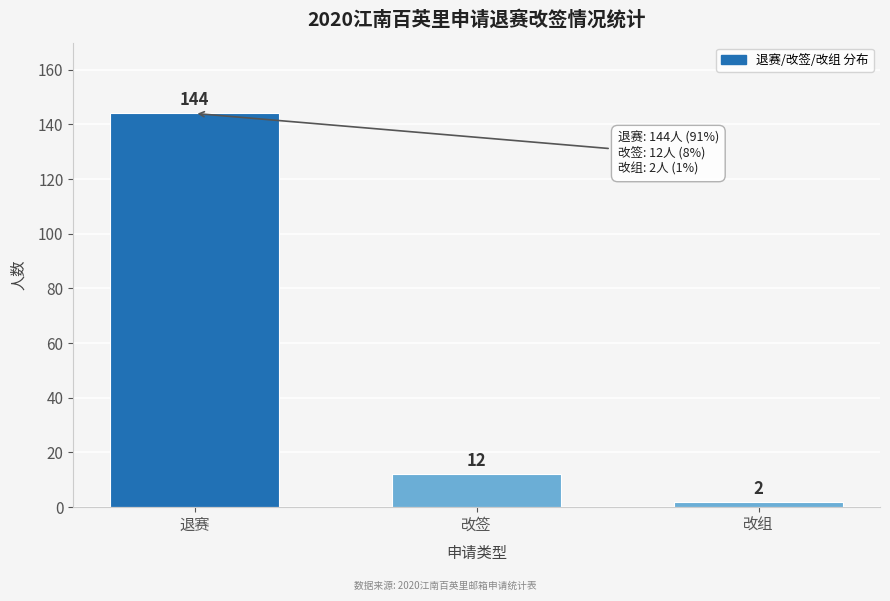

Reading right to left, list all the values displayed in this chart.

改组=2	改签=12	退赛=144